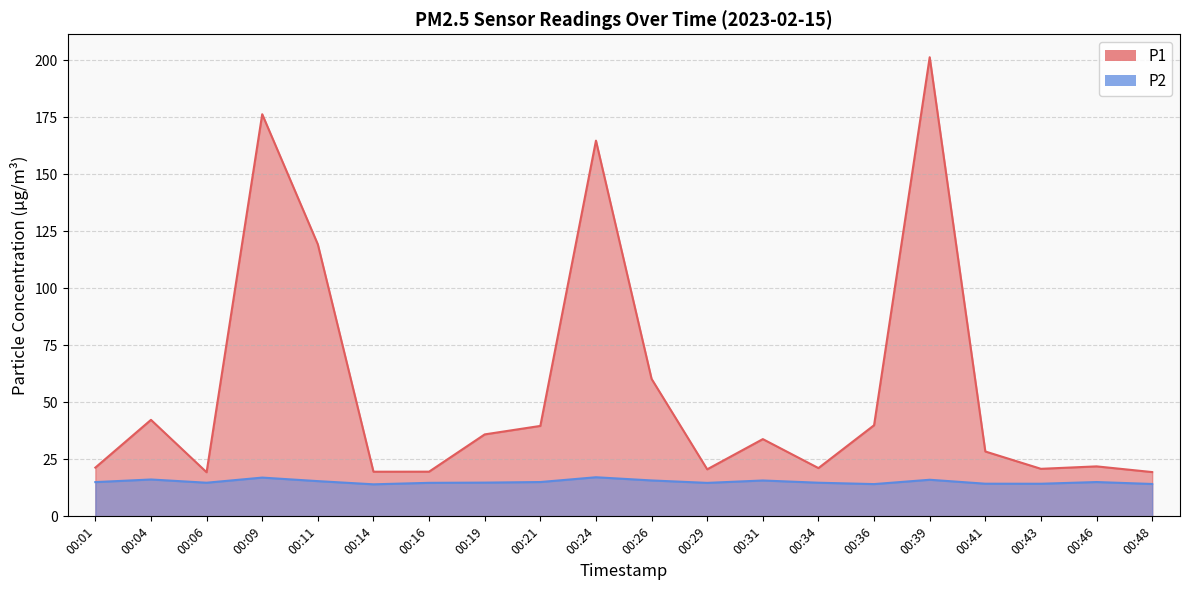

True or false: P1 has a value of 28.4 at 00:41.

True